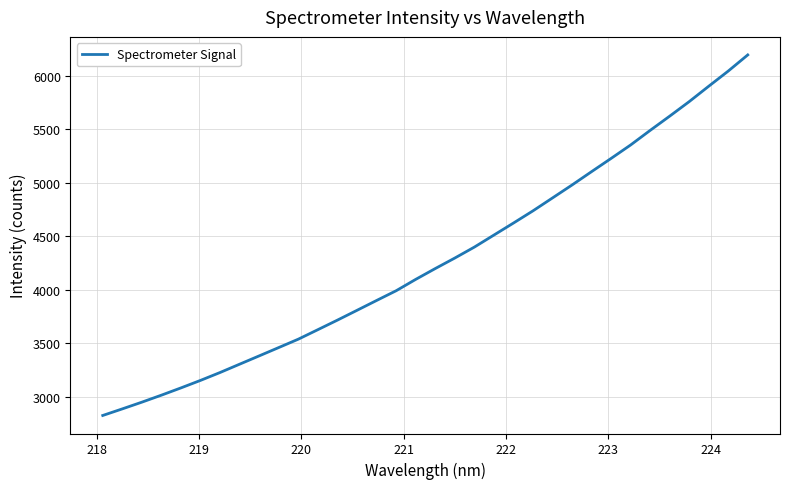

Does the chart have visible grid lines?

Yes